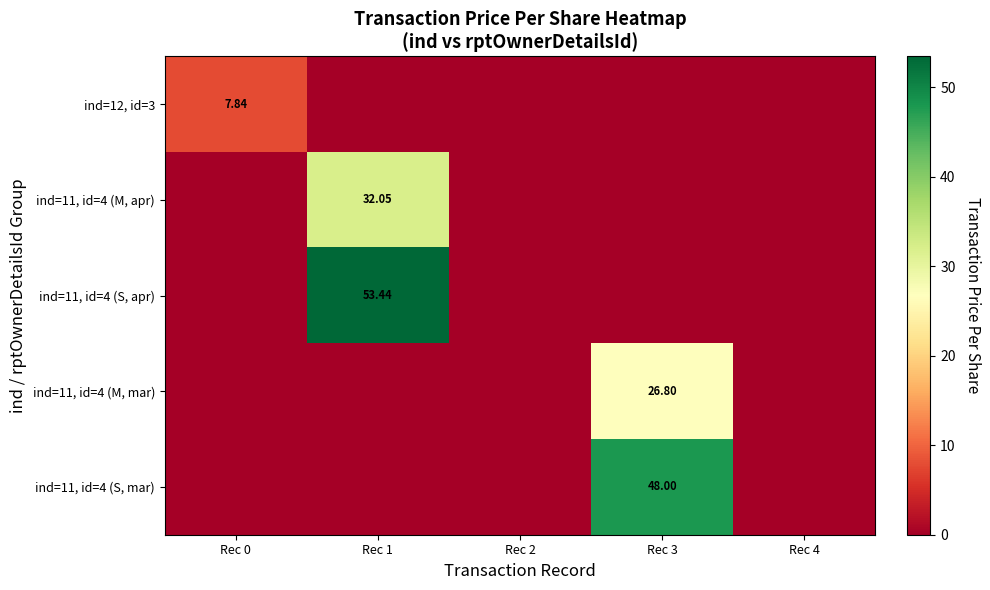

List the series in order of their peak value, highest first.

ind=11, id=4 (S, apr), ind=11, id=4 (S, mar), ind=11, id=4 (M, apr), ind=11, id=4 (M, mar), ind=12, id=3